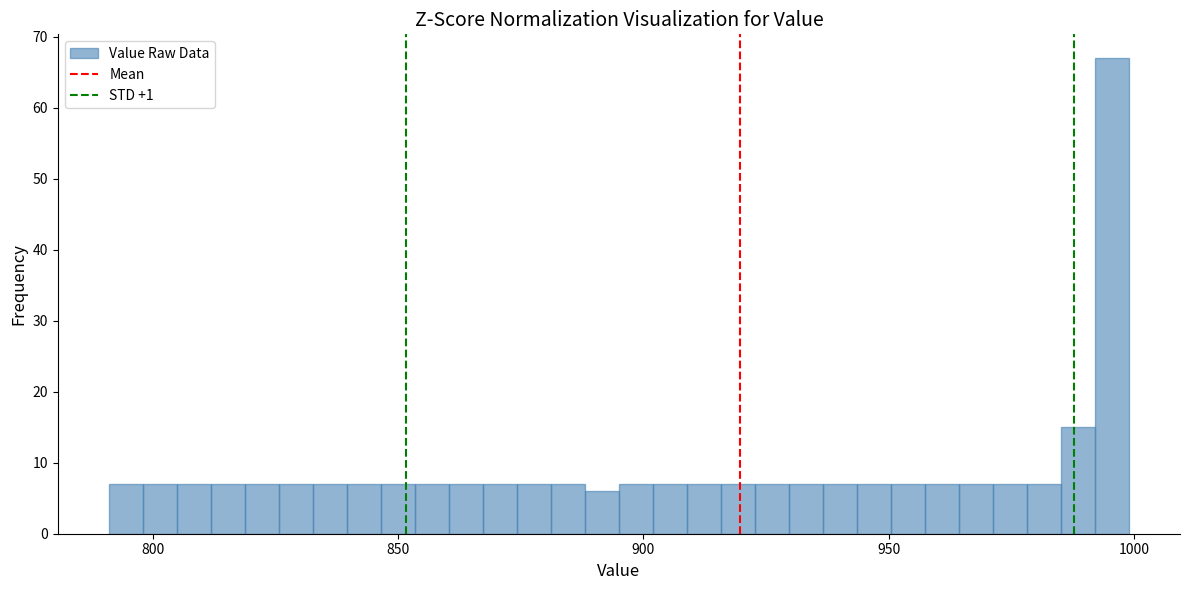

Around what value on the x-axis is the tallest bar? Give the approximate position of its centre, as read against the axis.

995